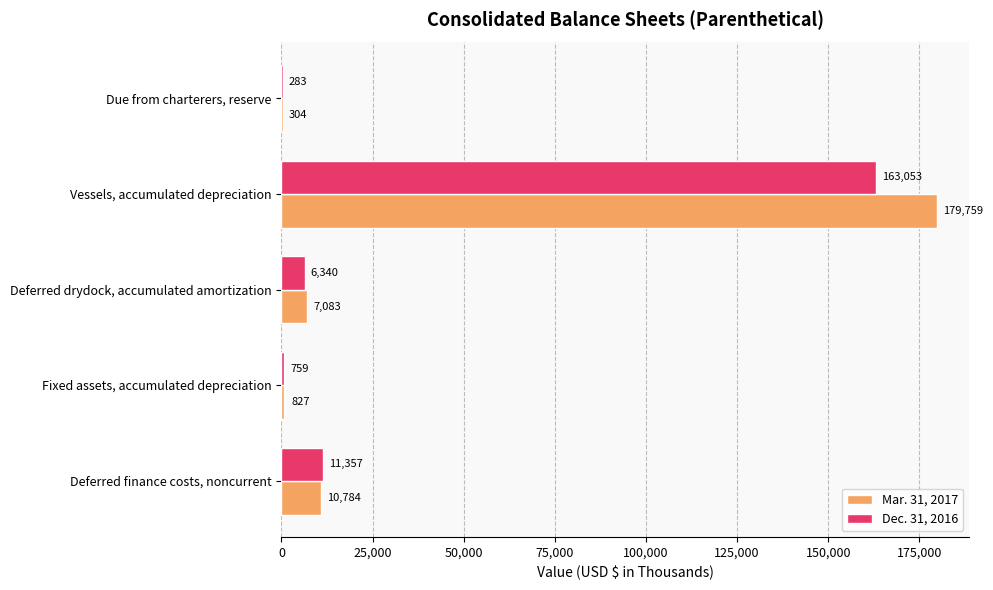

Where is Dec. 31, 2016 nearest to the value 81668?

Deferred finance costs, noncurrent